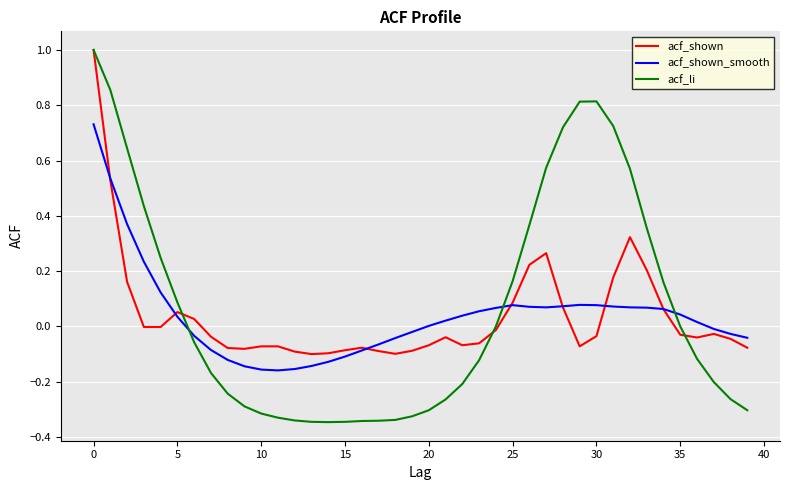

What is the highest value of the acf_shown series?

1.0